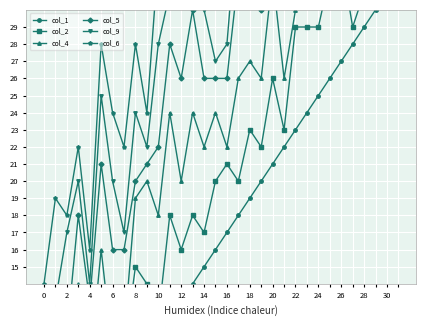

Is this an area chart (filled region under the line)?

No